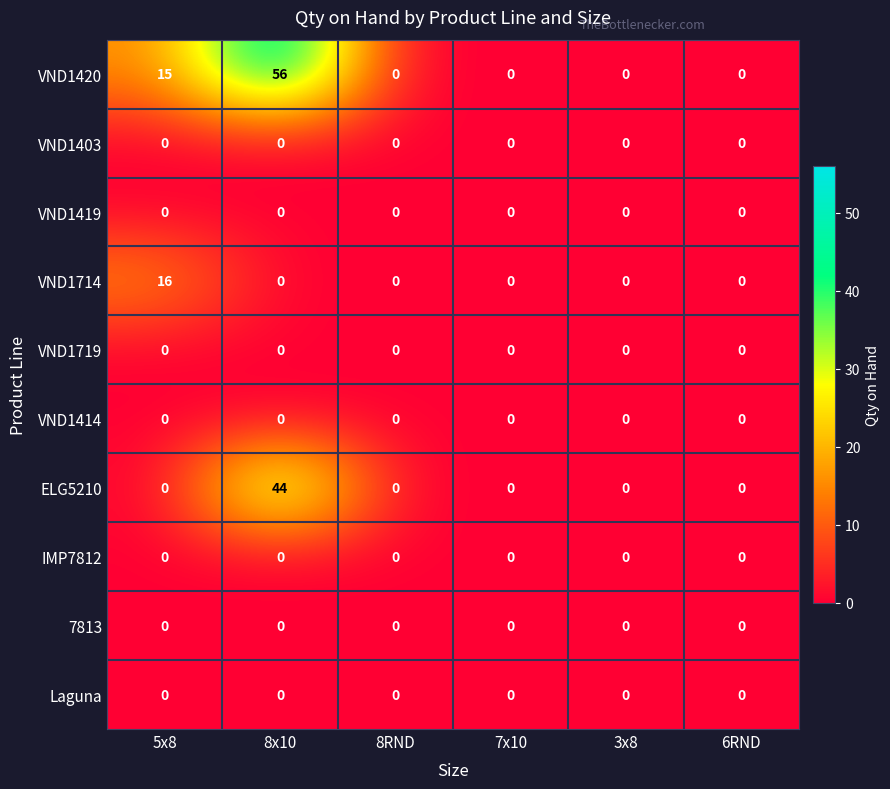

How many series are shown in this chart?

10